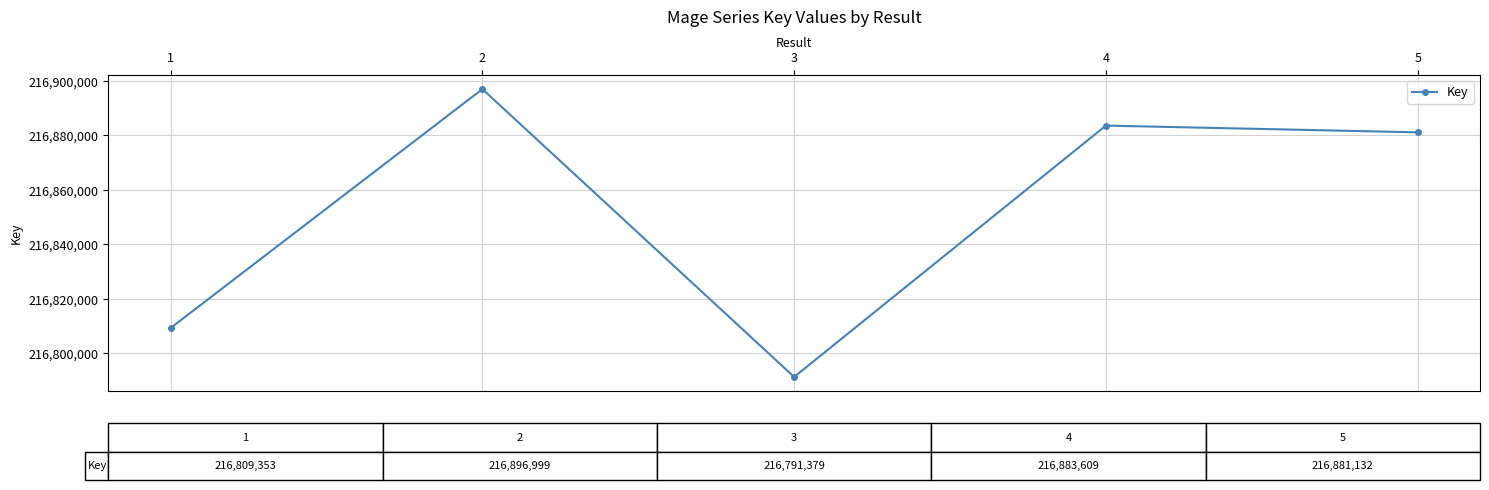

At which category does the data reach its first local peak?

2